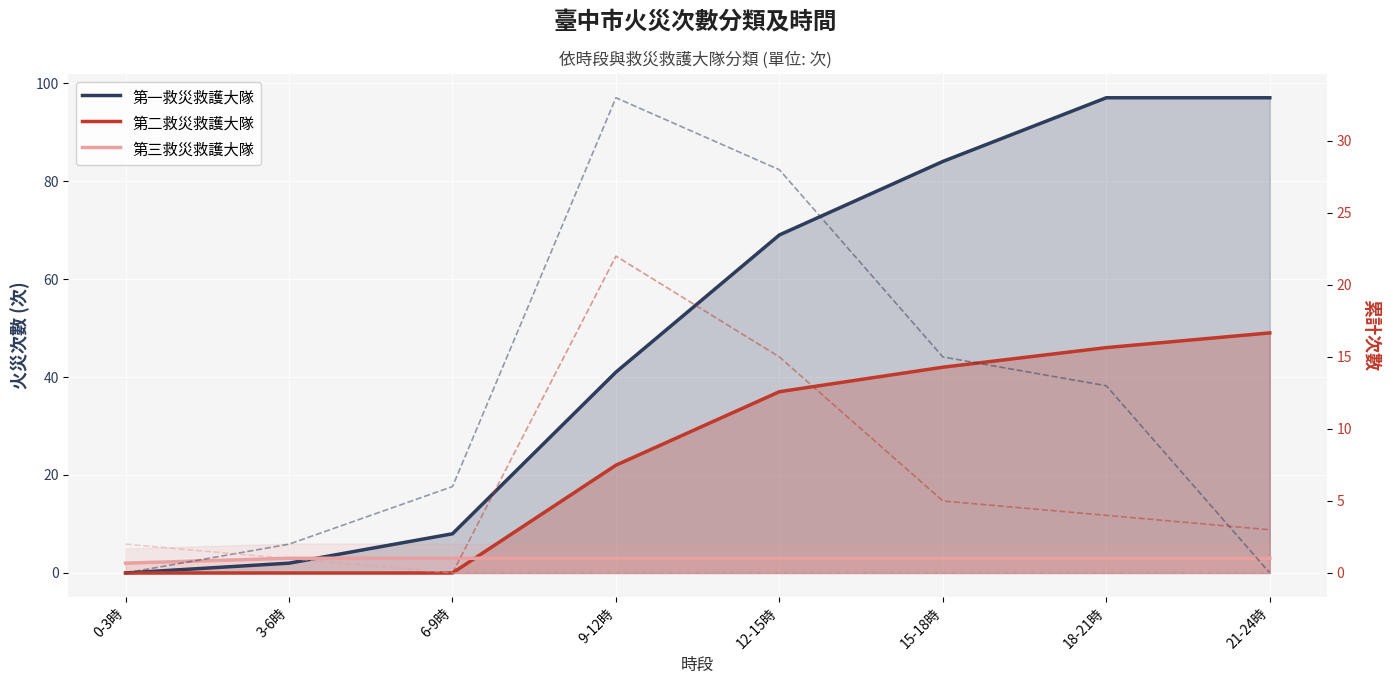

What is the greatest value displayed?

97